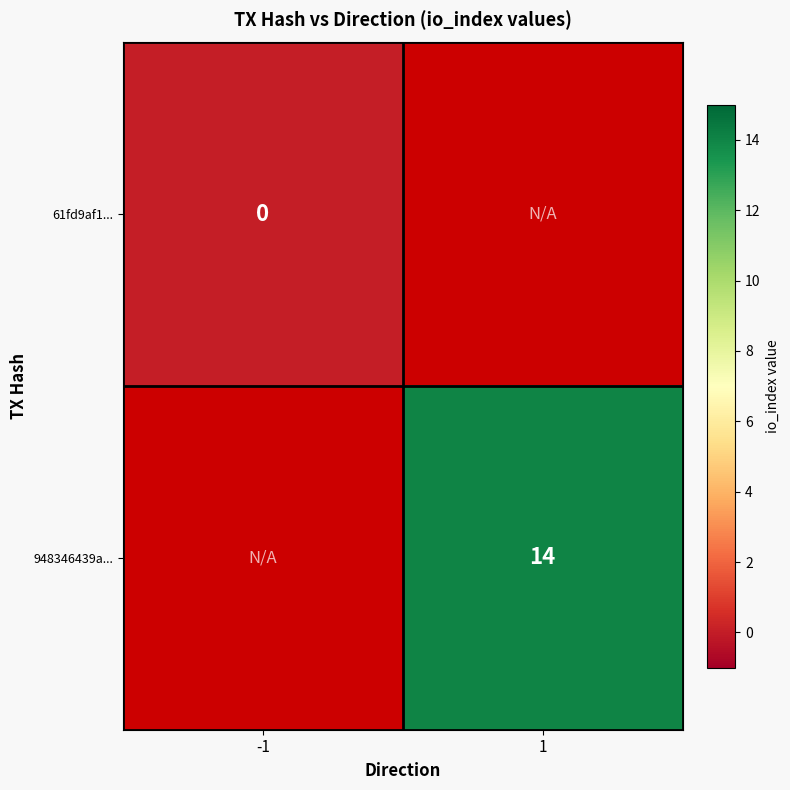

Is the value of 948346439a... at 1 greater than the value of 61fd9af1... at -1?

Yes